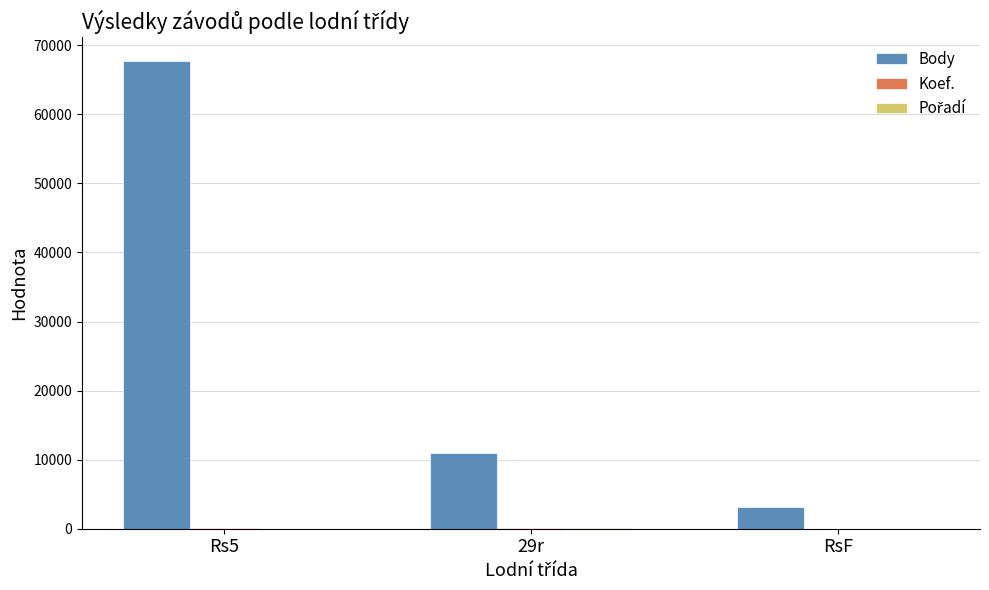

What is the sum of all Body values?

81867